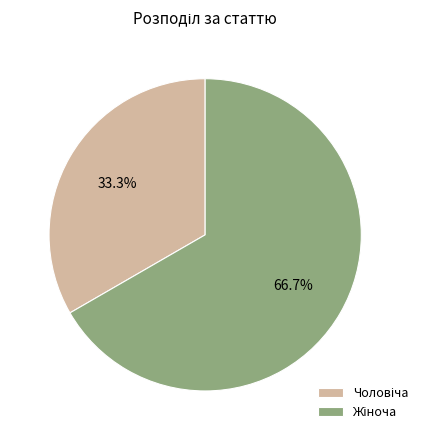

Does any single category account for the majority?

Yes